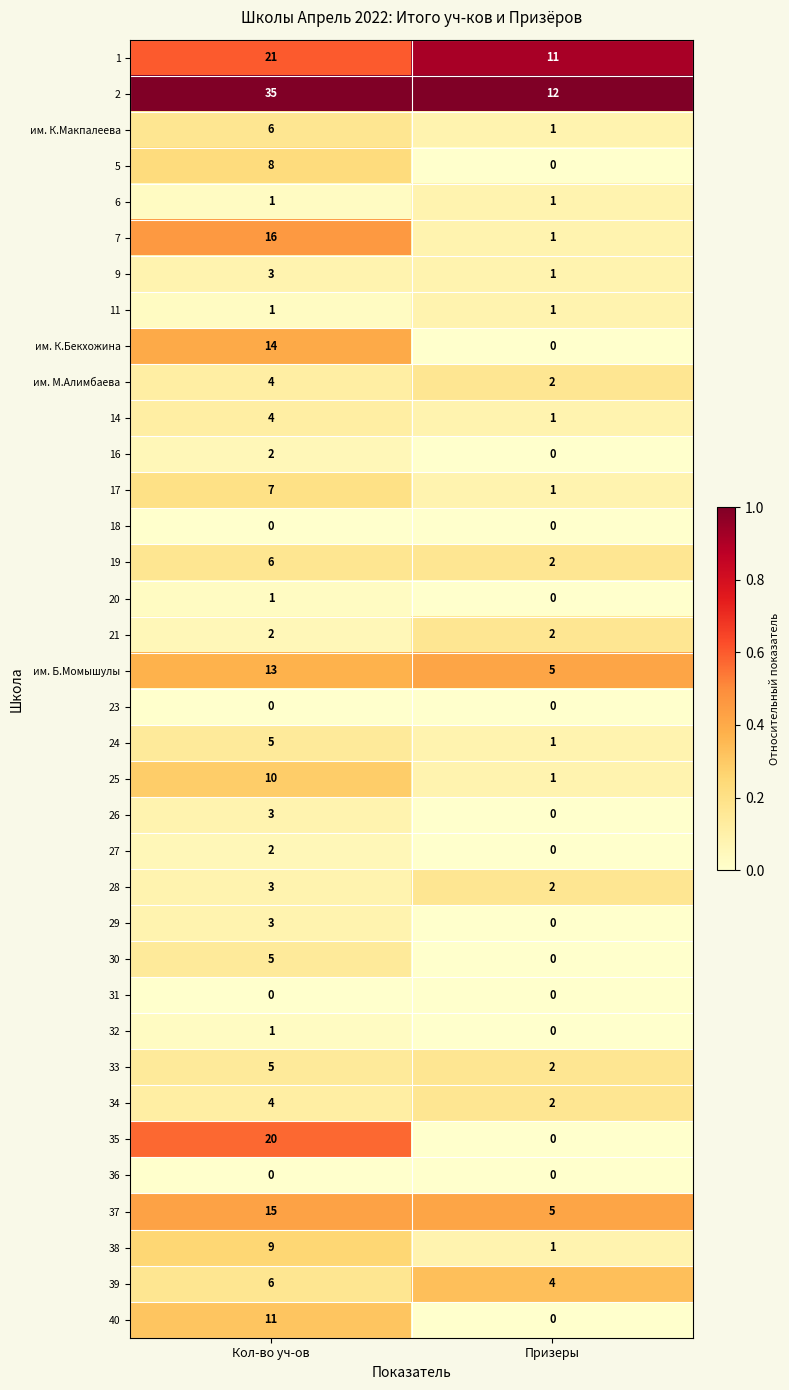

At which label is 26 closest to 1?

Призеры